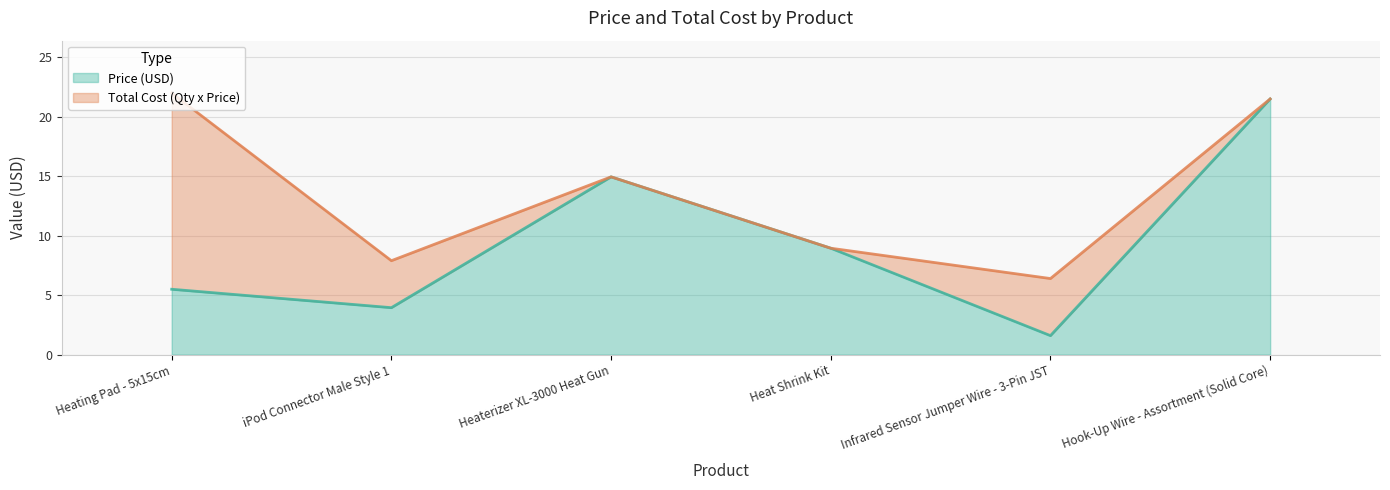

Rank the categories by Price (USD) value from lowest to highest.

Infrared Sensor Jumper Wire - 3-Pin JST, iPod Connector Male Style 1, Heating Pad - 5x15cm, Heat Shrink Kit, Heaterizer XL-3000 Heat Gun, Hook-Up Wire - Assortment (Solid Core)